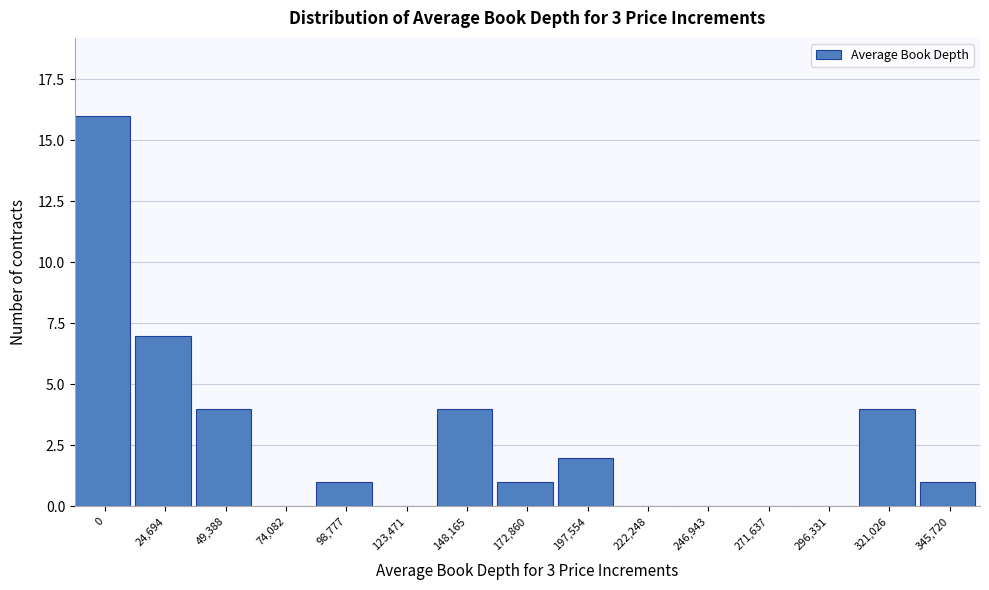

Reading left to right, transcribe all the data shown in this chart.

0=16	24,694=7	49,388=4	74,082=0	98,777=1	123,471=0	148,165=4	172,860=1	197,554=2	222,248=0	246,943=0	271,637=0	296,331=0	321,026=4	345,720=1